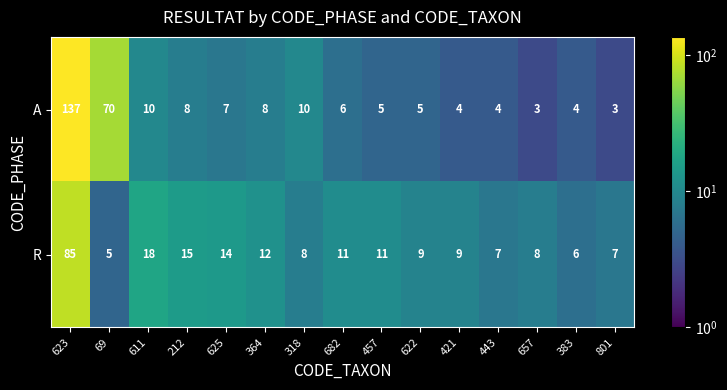

Reading left to right, extract all data points from this chart.

A: 137	70	10	8	7	8	10	6	5	5	4	4	3	4	3
R: 85	5	18	15	14	12	8	11	11	9	9	7	8	6	7